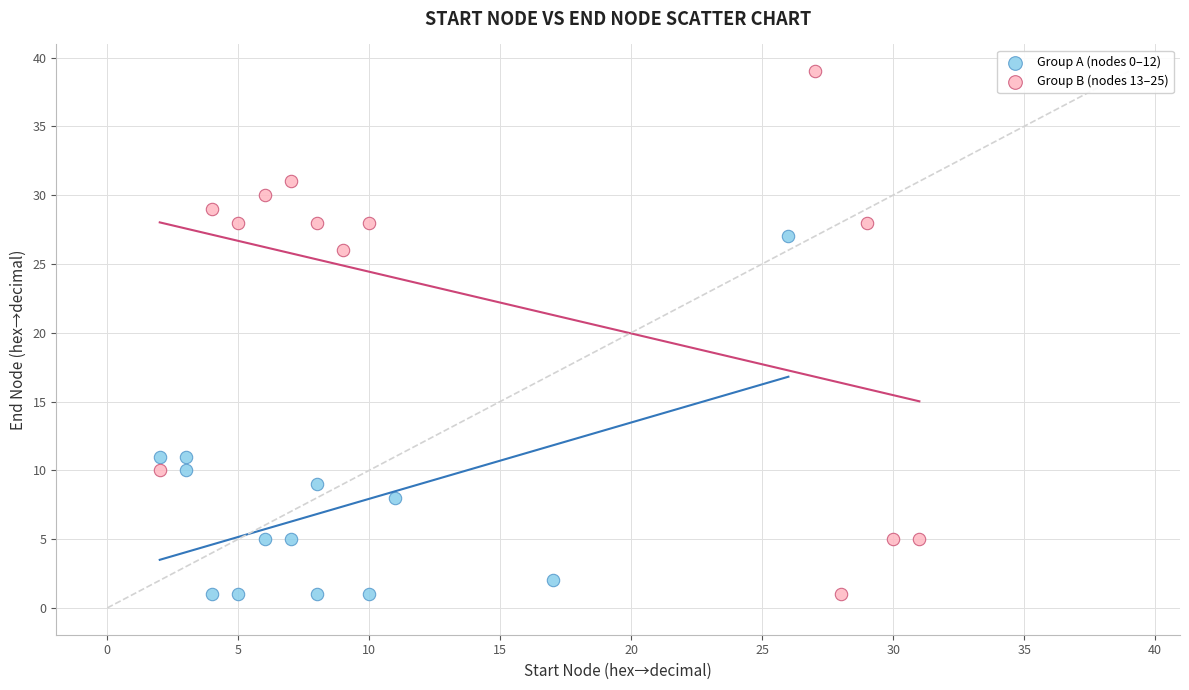

Which series contains the highest Y value?

Group B (nodes 13–25)